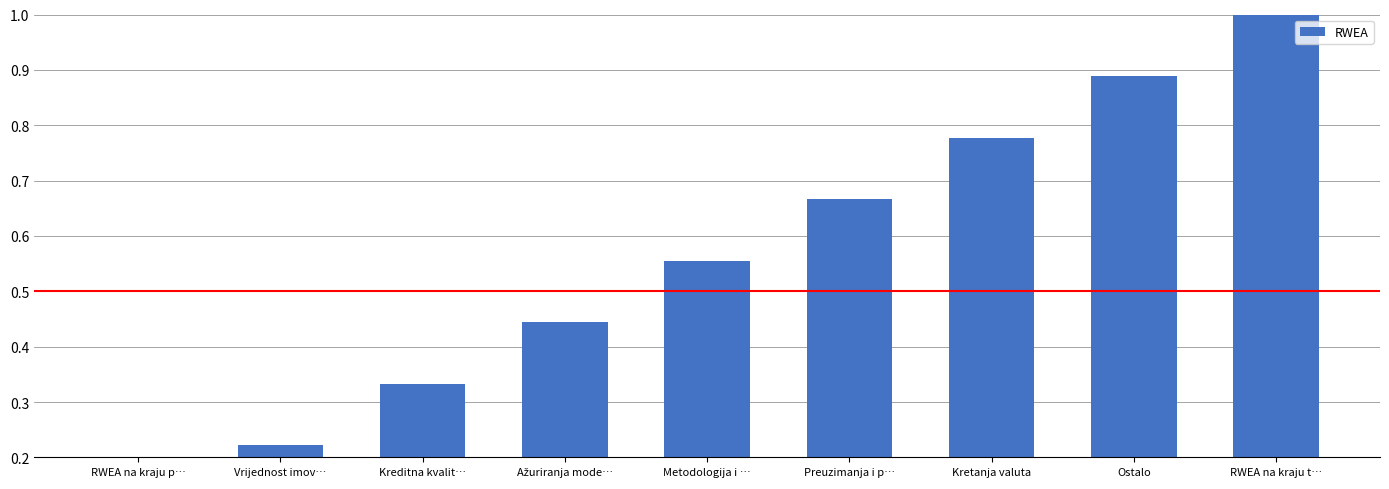

Reading left to right, extract all data points from this chart.

0.1	0.2	0.3	0.4	0.6	0.7	0.8	0.9	1.0